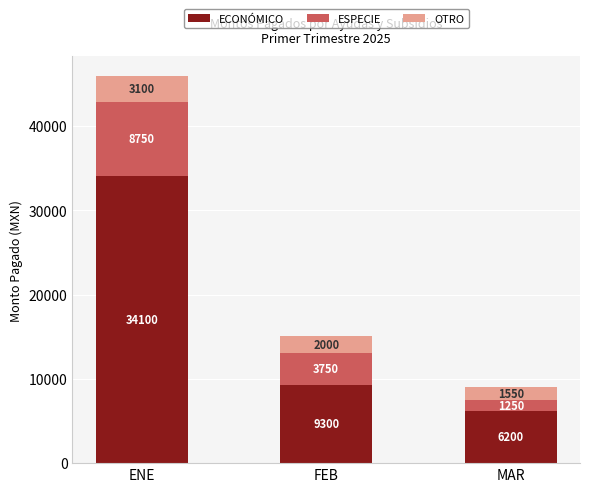

What is the total value across all series at FEB?

15050